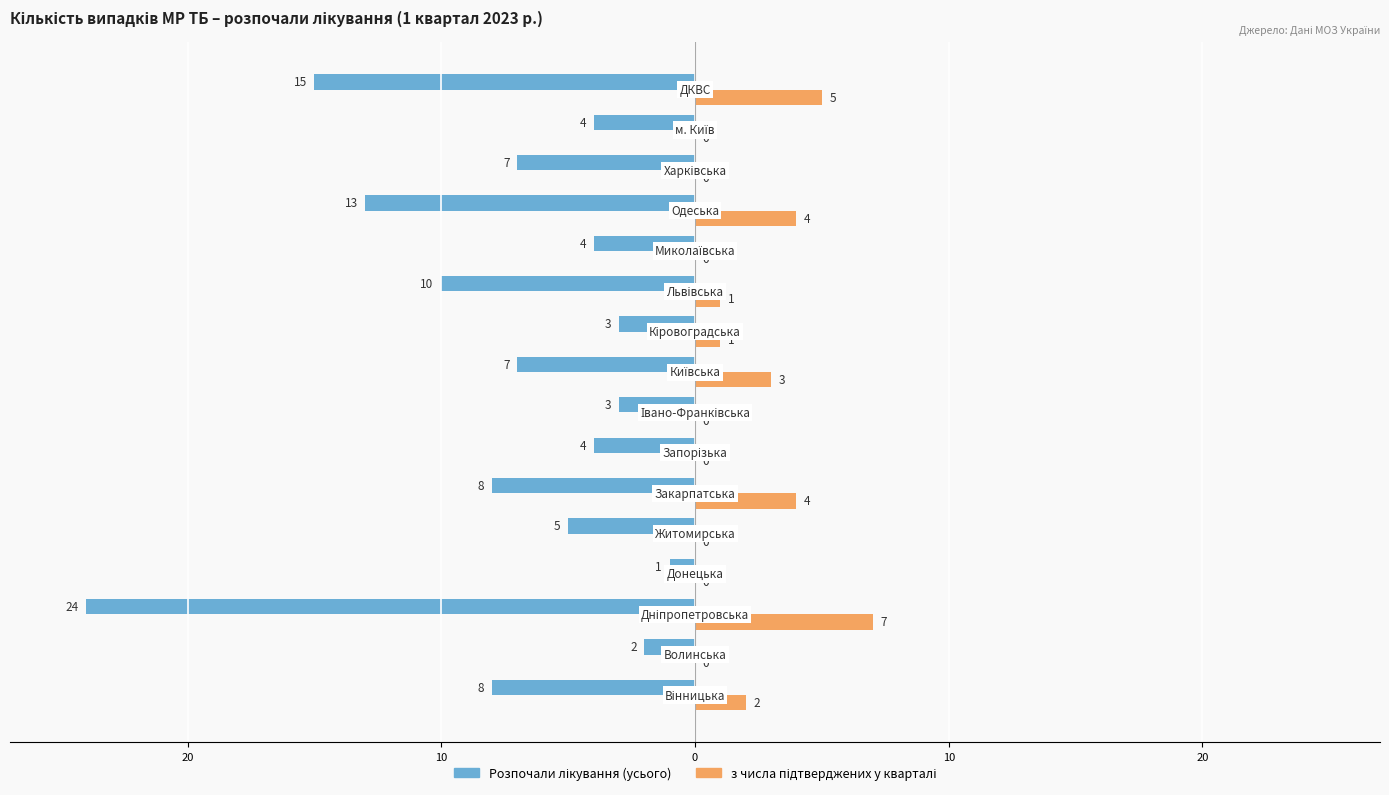

What is the difference between the maximum and minimum values in the Розпочали лікування (усього) series?

23